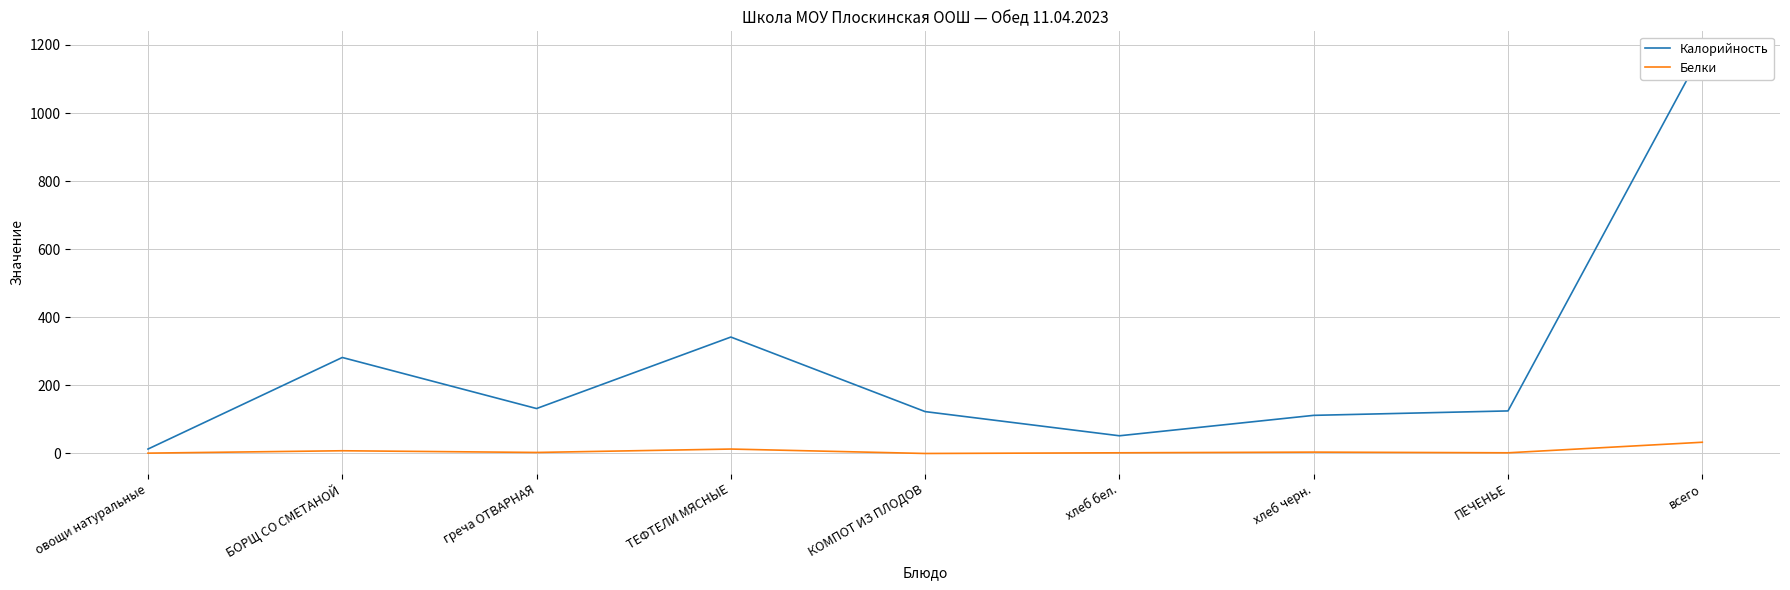

What are all the series names shown in the legend?

Калорийность, Белки